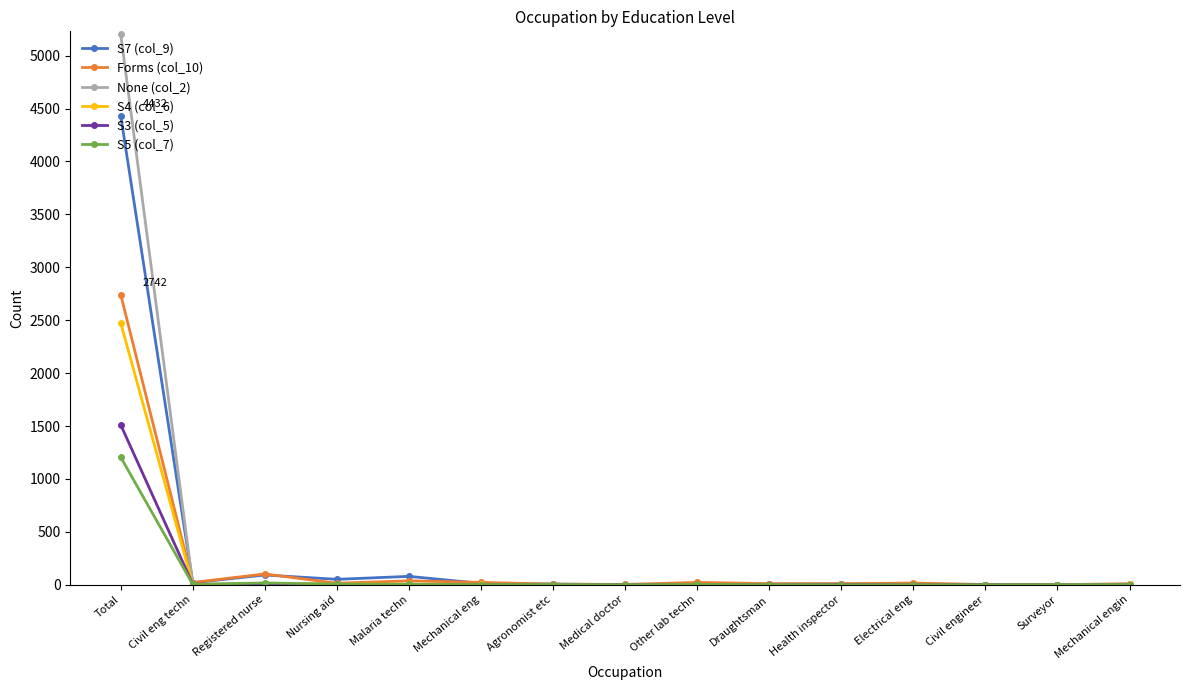

At which category is the sum across all series the highest?

Total